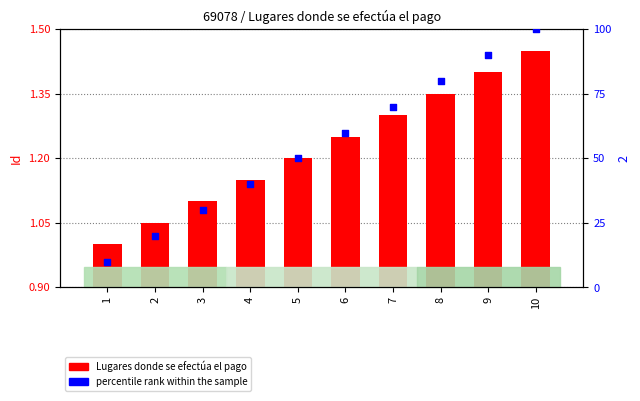

Which series reaches the minimum Y coordinate?

Lugares donde se efectúa el pago